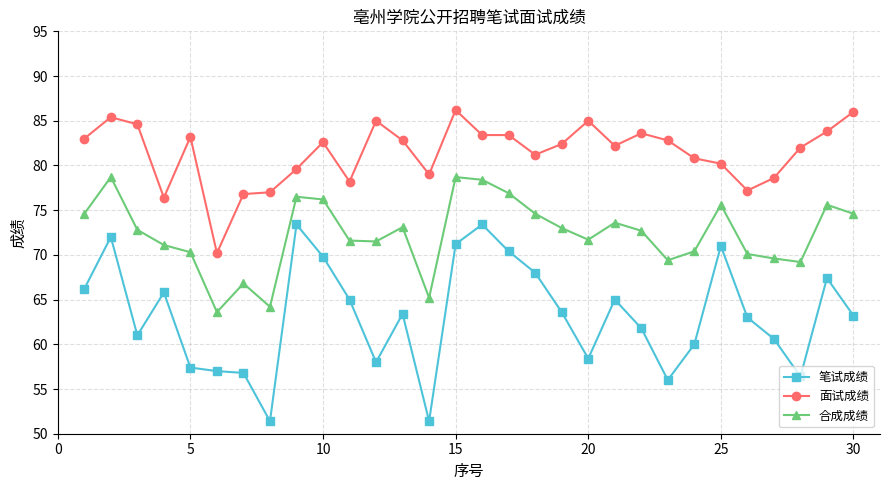

True or false: 合成成绩 and 笔试成绩 intersect in this chart.

False